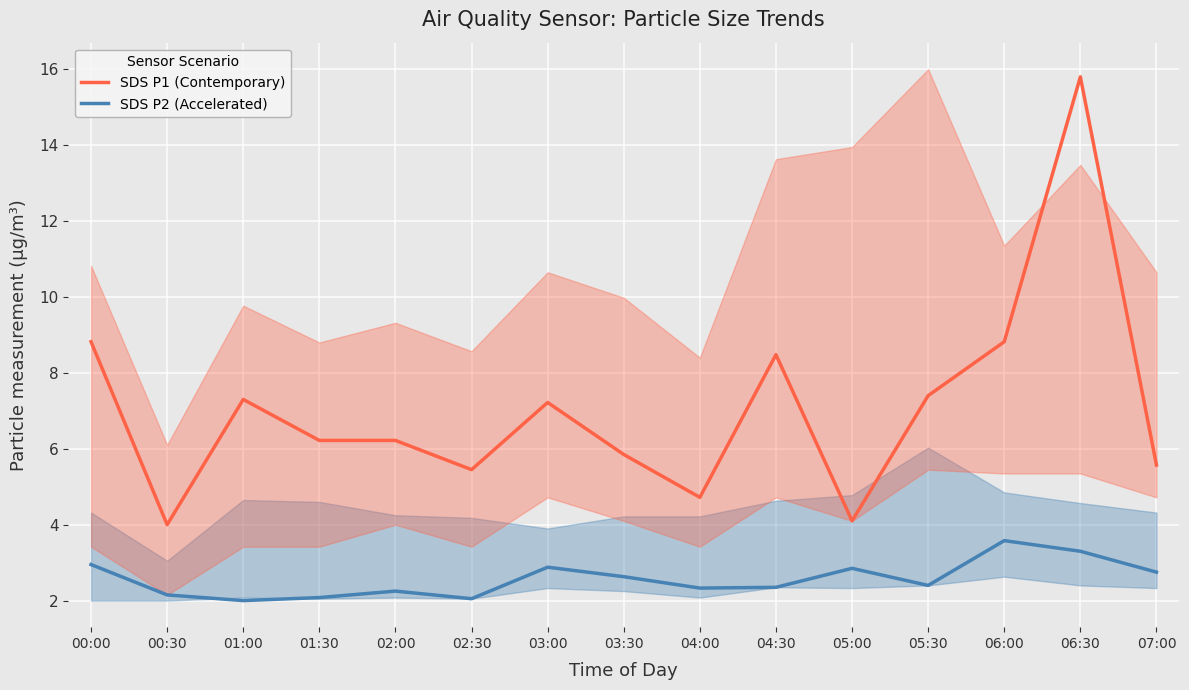

In SDS P1 (Contemporary), how many points are higher than both neighbors (excluding endpoints)?

4